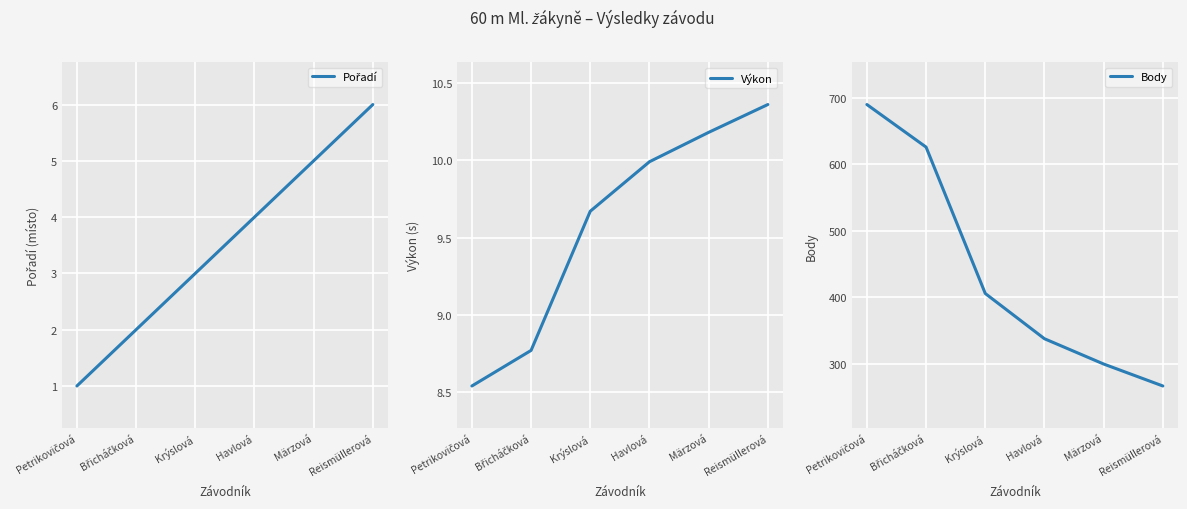

What is the spread (max minus min) of values at Krýslová?

403.0